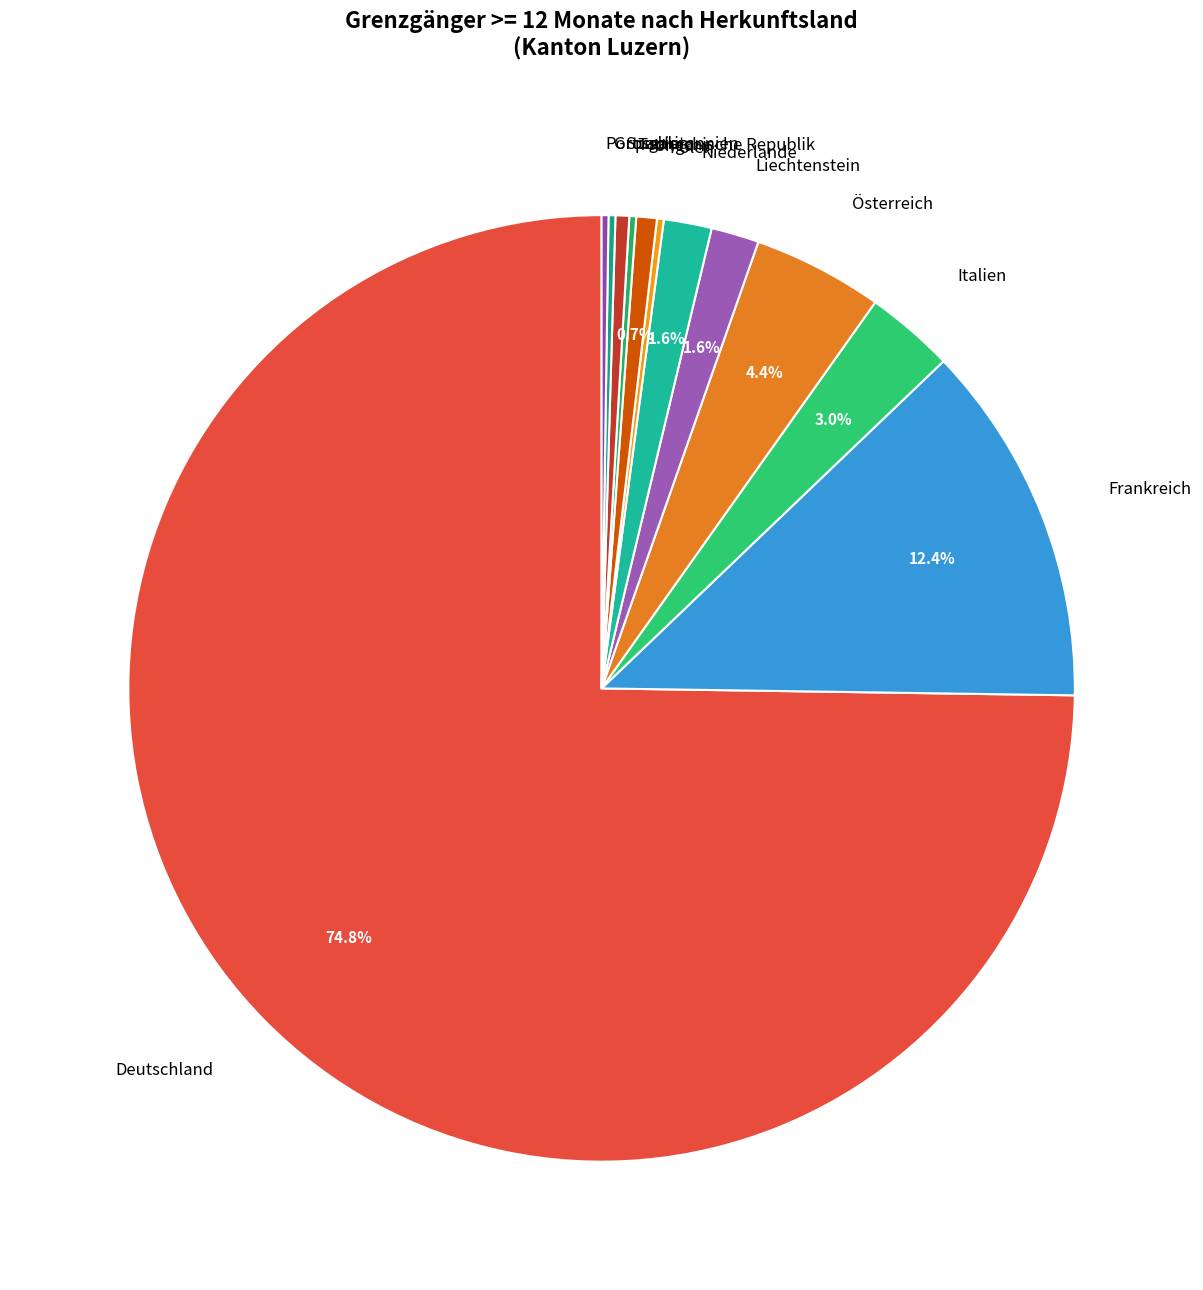

Combined, what portion of the pie is Frankreich and Italien?

15.4%